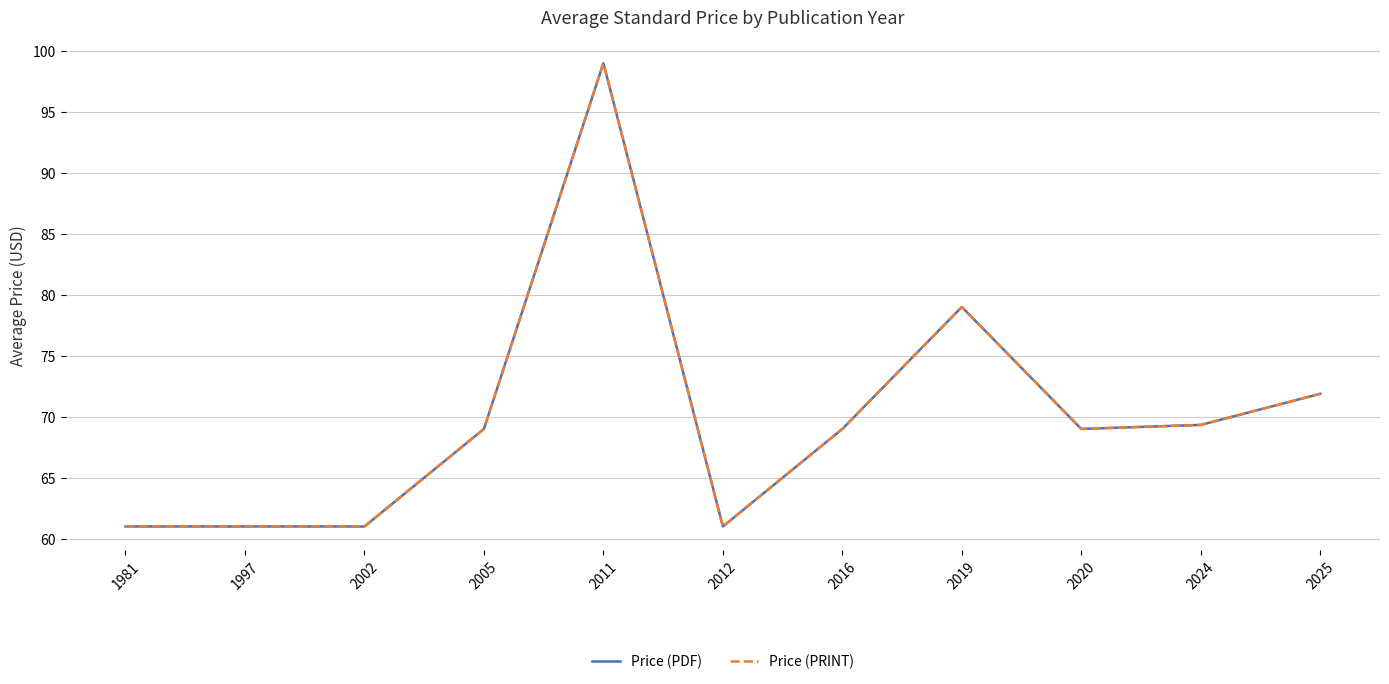

True or false: Price (PDF) and Price (PRINT) cross at least once.

False